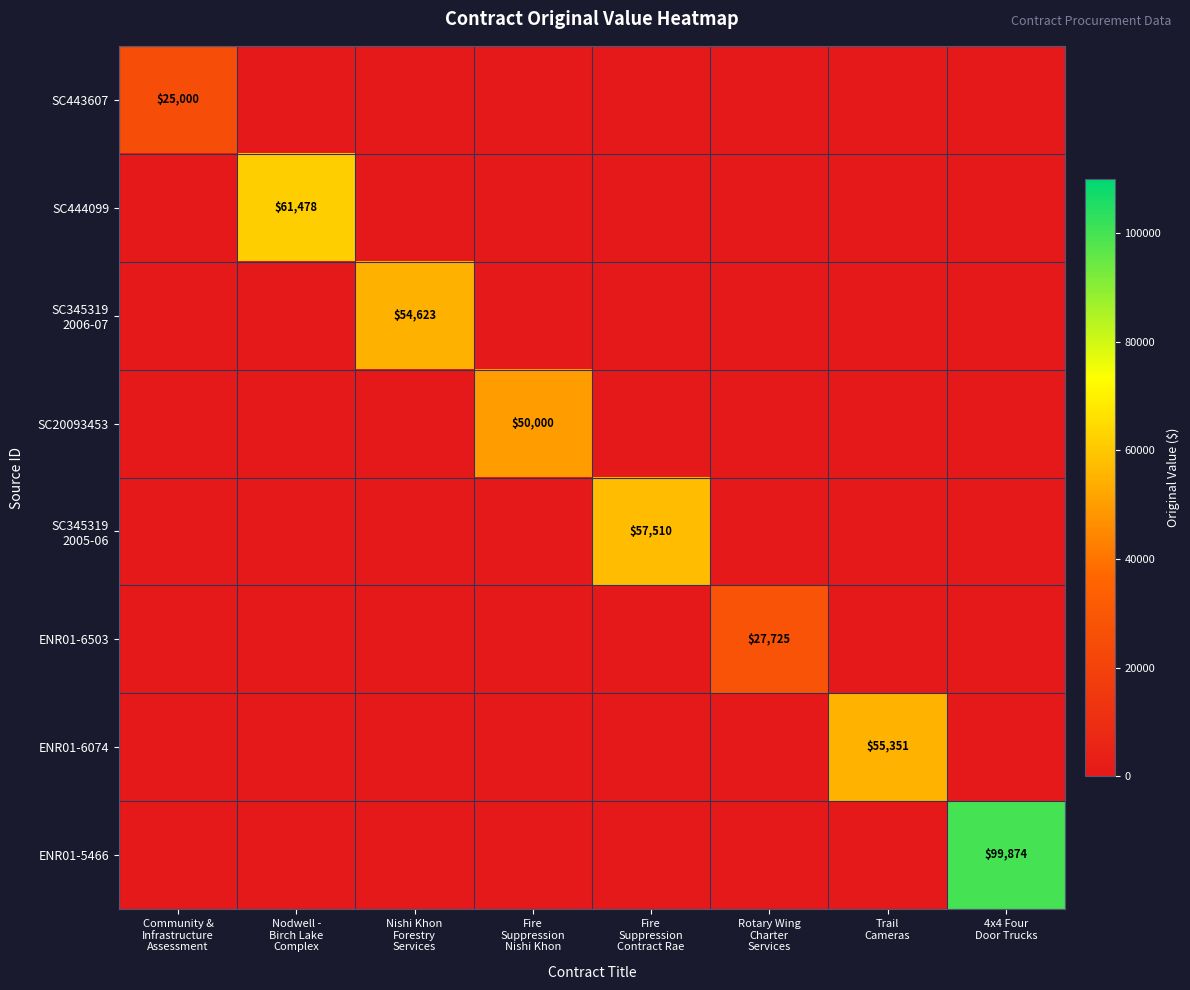

What is the sum of all ENR01-6503 values?

27725.0